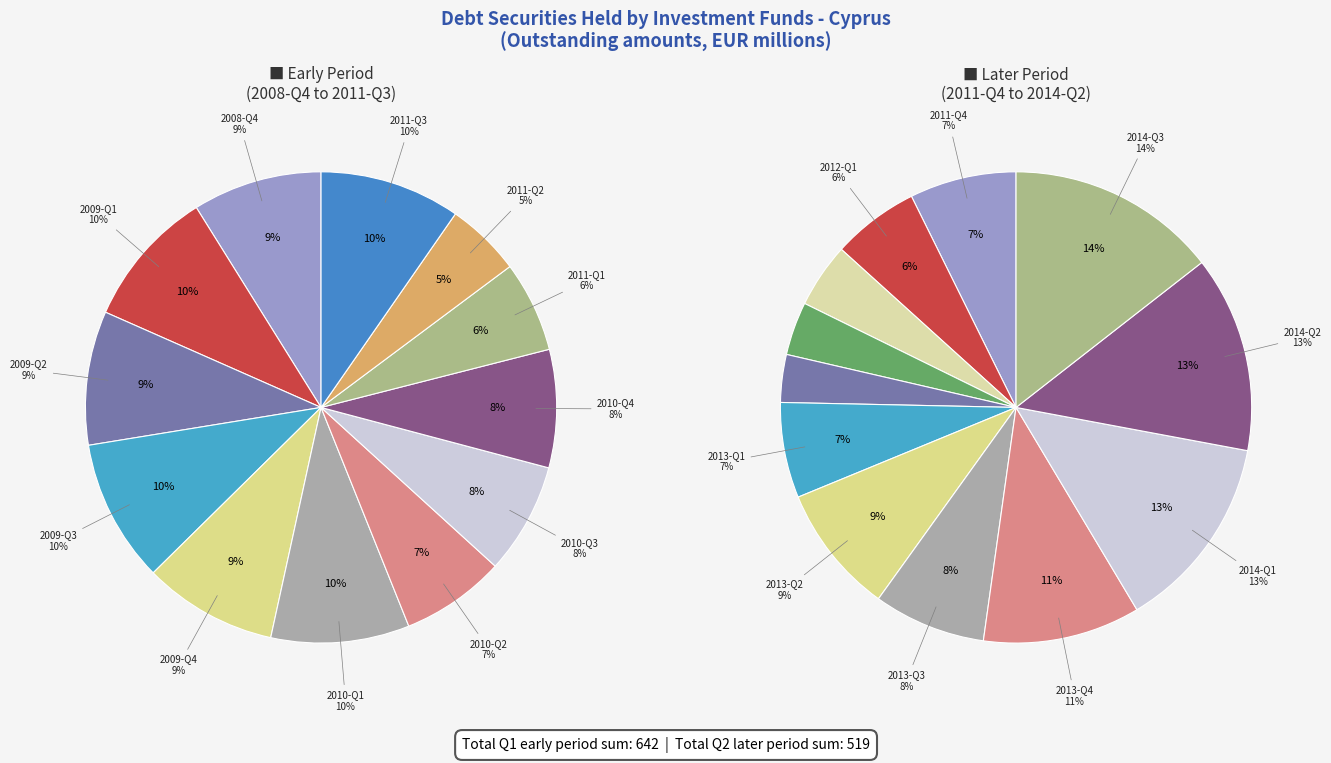

Is there a majority slice in this chart?

No